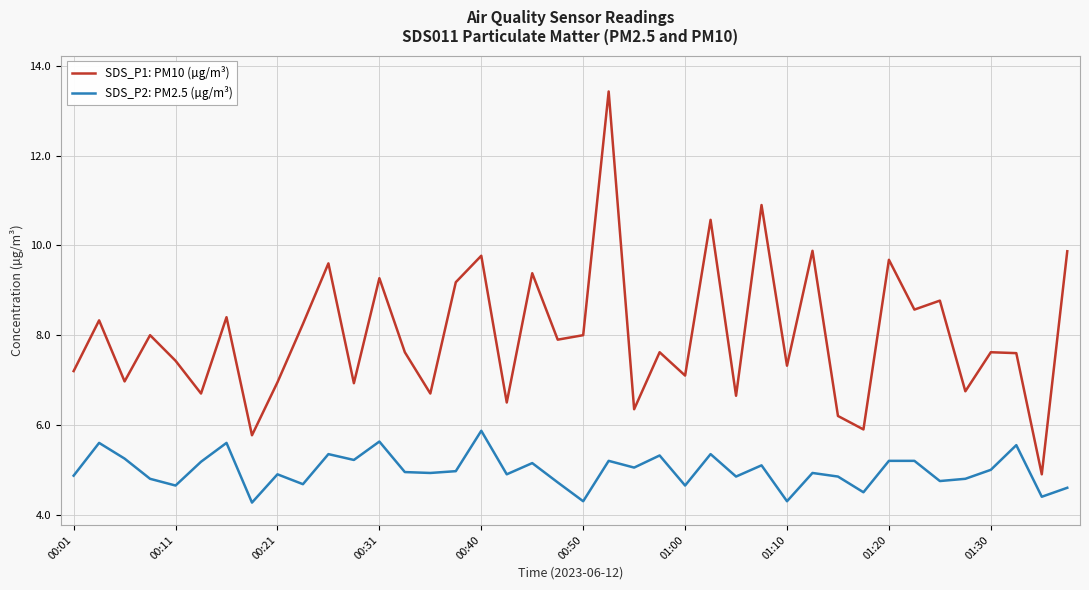

True or false: SDS_P1: PM10 (µg/m³) and SDS_P2: PM2.5 (µg/m³) cross at least once.

False